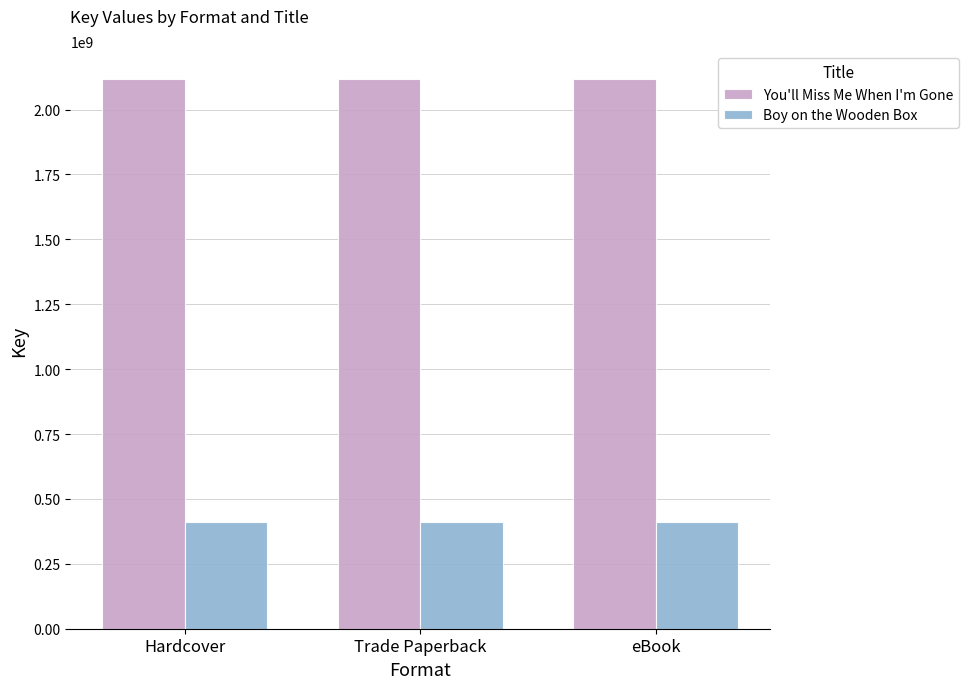

What is the difference between the highest and lowest values at eBook?

1707046885